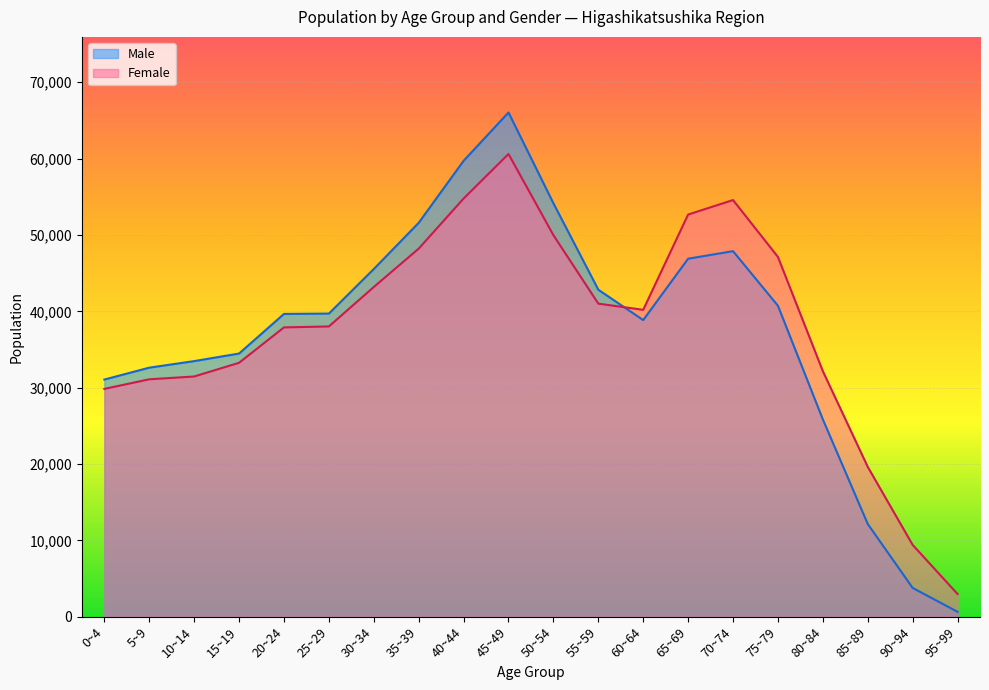

At how many categories does at least one series exceed 39637?

12